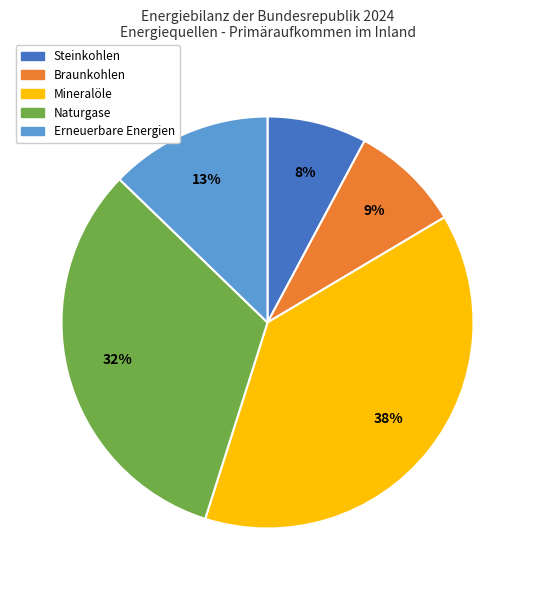

Is it true that Braunkohlen is 3% of the pie?

False